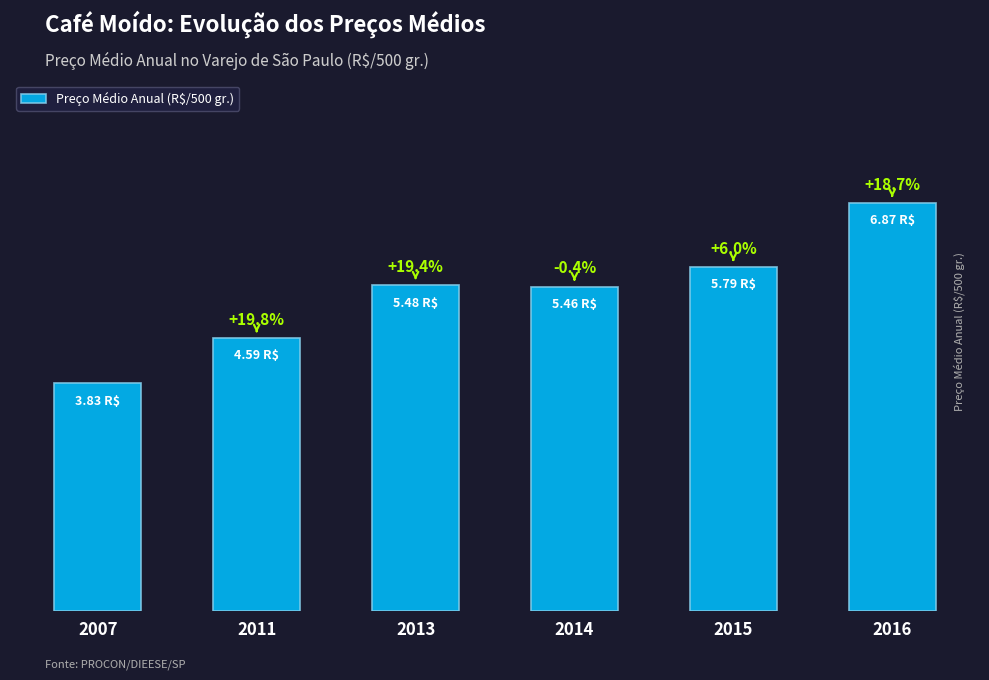

List the labels in order of value, smallest first.

2007, 2011, 2014, 2013, 2015, 2016